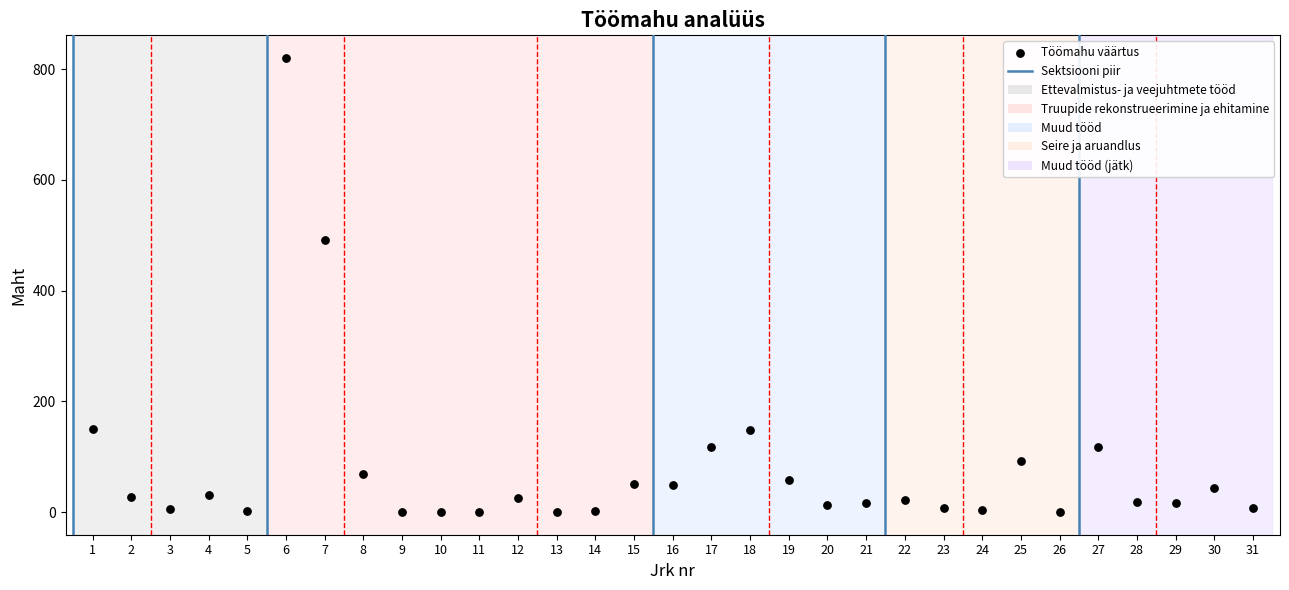

What is the range of Y values (max minus min)?

819.9